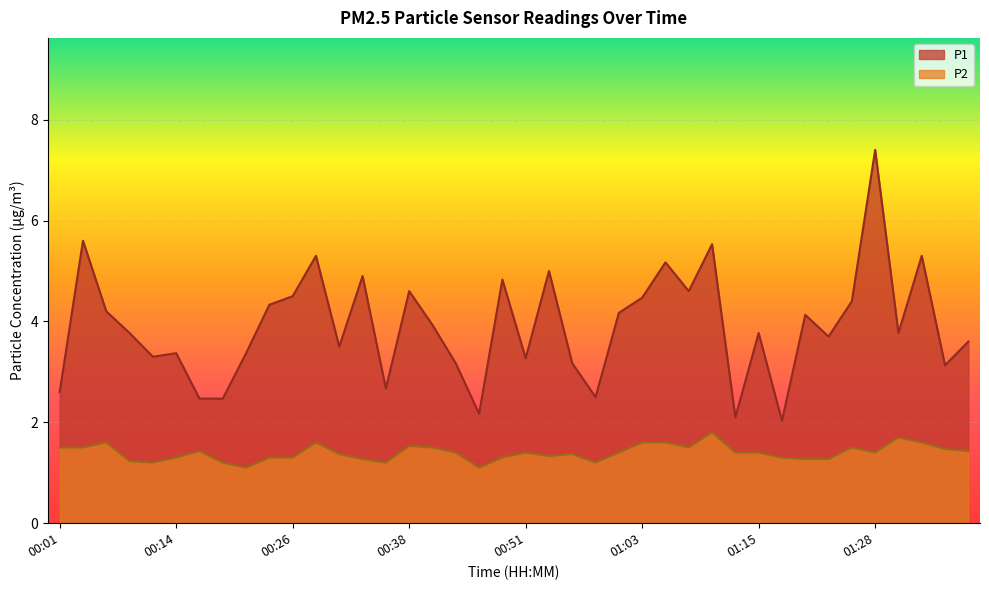

True or false: P2 has a value of 1.2 at 00:09.

True